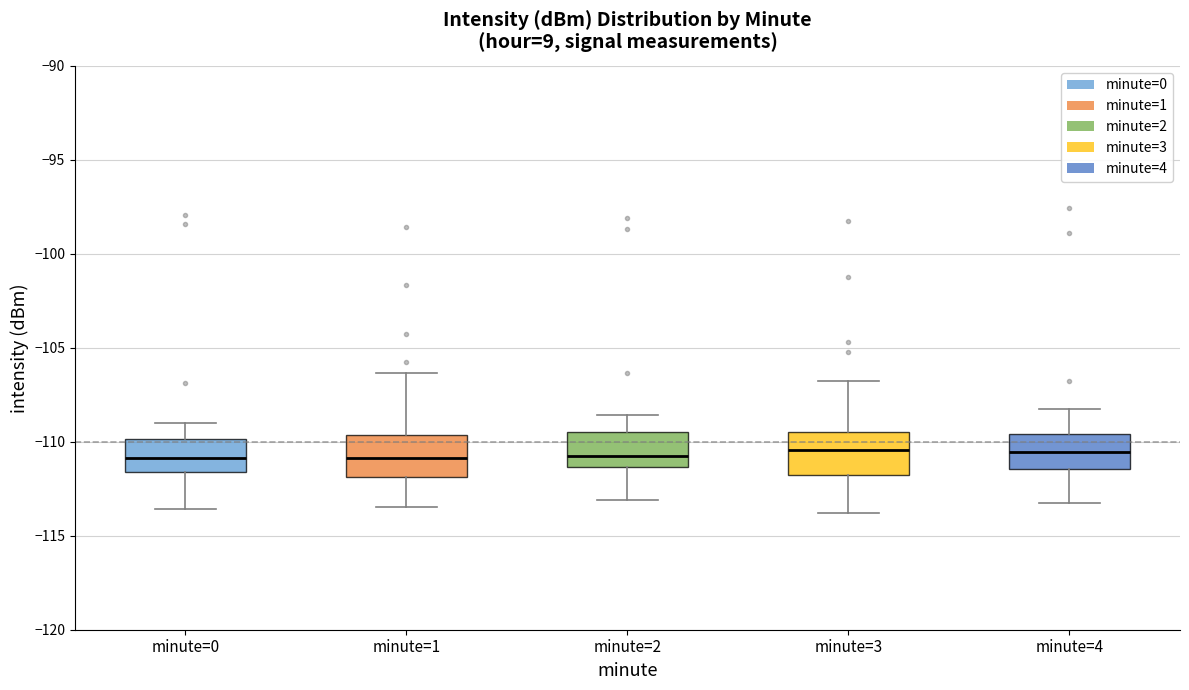

Reading left to right, transcribe this box plot: for each box, give where its median line is, the range the box spans, and where its two whiskers end, as read against the y-axis. The values are not printed on the chart, so give them approximately, as read against the axis.

minute=0: median -111.0, box -111.5 to -110.0, whiskers -113.5 to -109.0
minute=1: median -111.0, box -112.0 to -109.5, whiskers -113.5 to -106.5
minute=2: median -110.5, box -111.5 to -109.5, whiskers -113.0 to -108.5
minute=3: median -110.5, box -112.0 to -109.5, whiskers -114.0 to -107.0
minute=4: median -110.5, box -111.5 to -109.5, whiskers -113.0 to -108.0